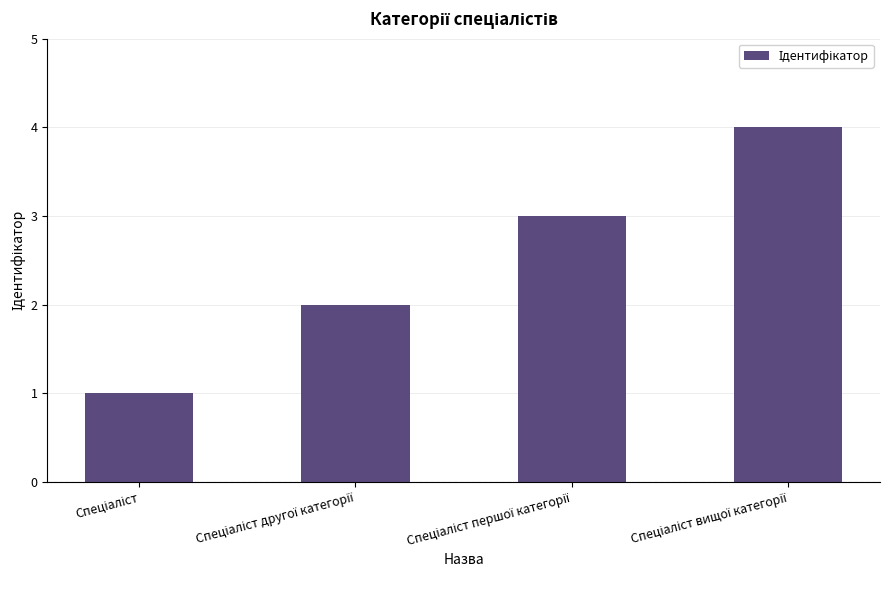

How many values are between 2 and 4?

3